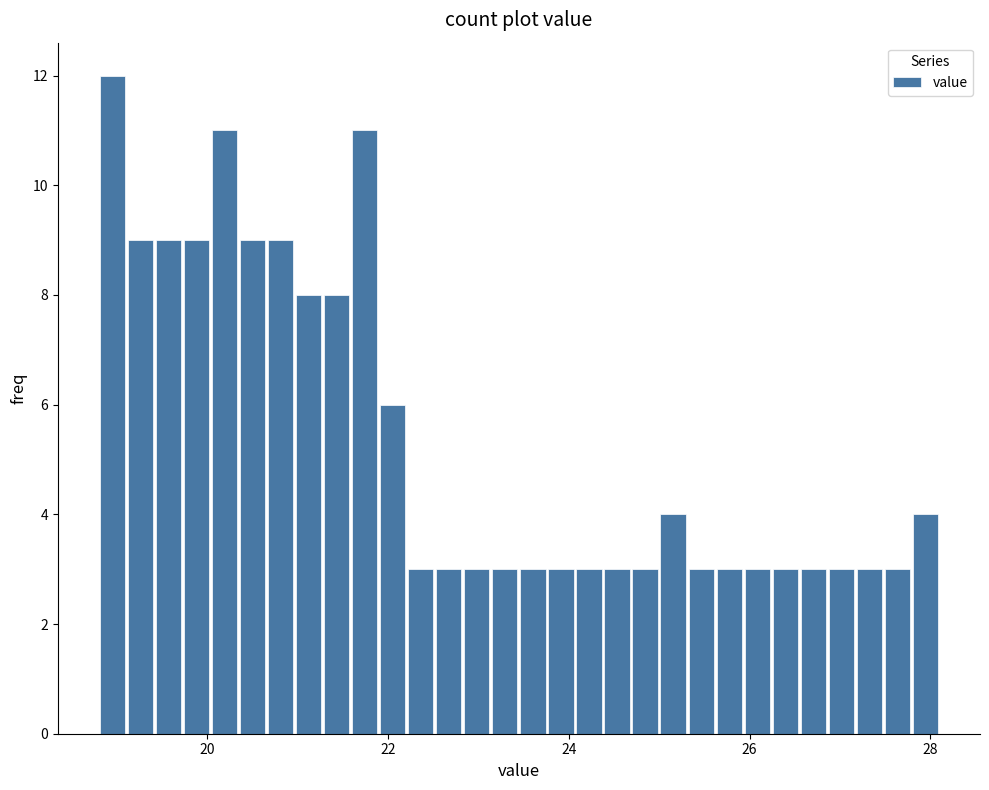

Around what value on the x-axis is the tallest bar? Give the approximate position of its centre, as read against the axis.

19.0